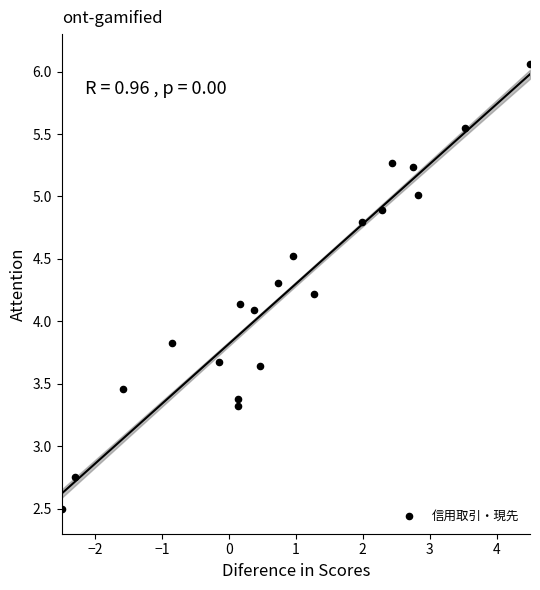

What Y value in the scatter plot is closest to 4?

4.1